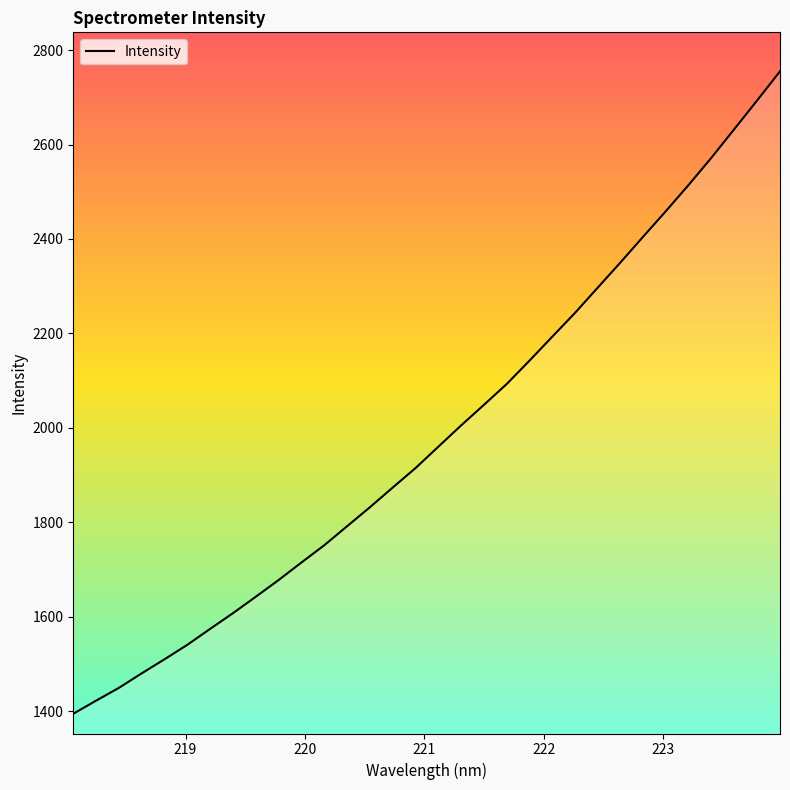

What is the minimum value shown in the chart?

1394.2